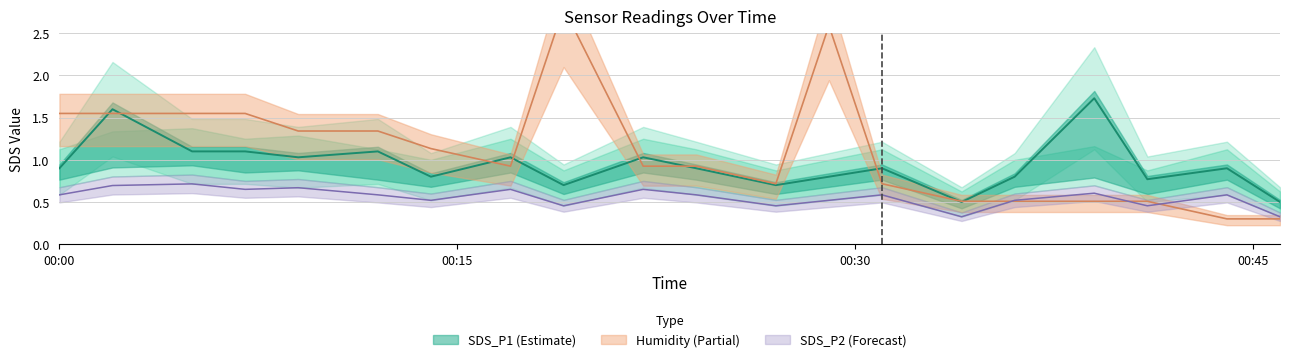

At which category is the sum across all series the highest?

2023/12/26 00:19